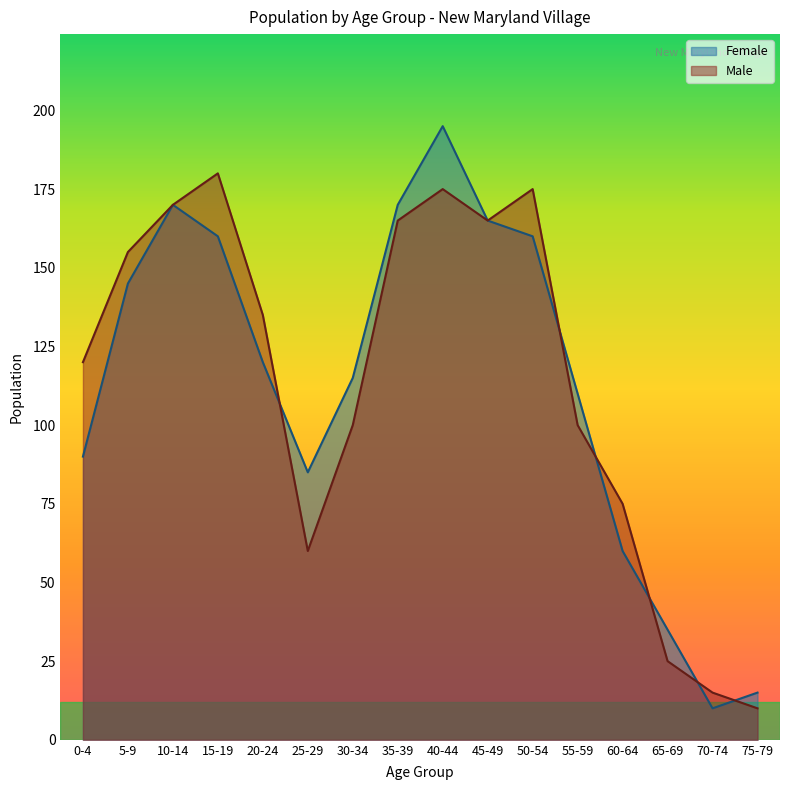

Rank the series by their maximum value, from highest to lowest.

Female, Male